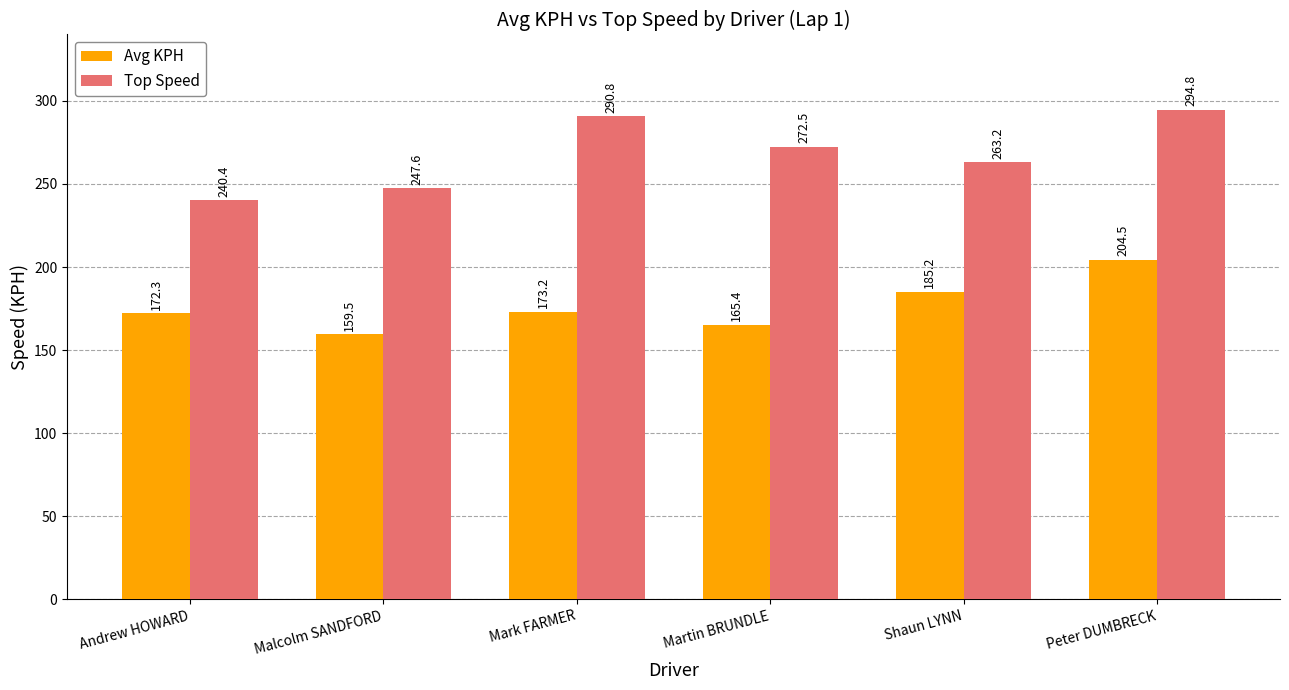

What is the difference between the second highest and second lowest values in the Top Speed series?

43.2